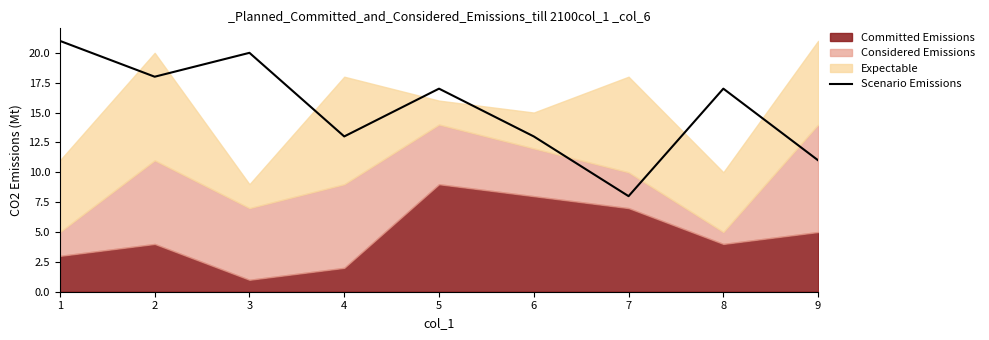

Does the chart display data point markers on the line(s)?

No